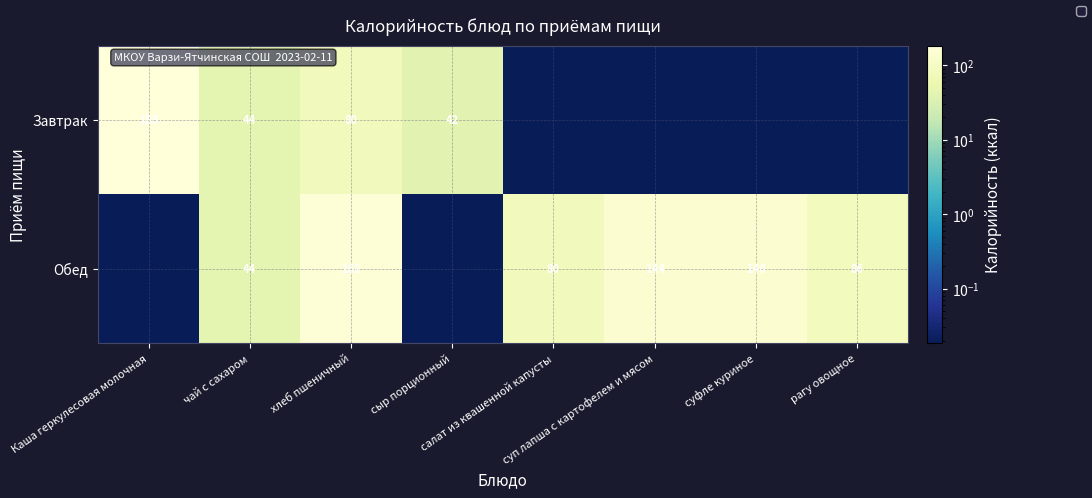

How many values in the Обед series are below 86?

4